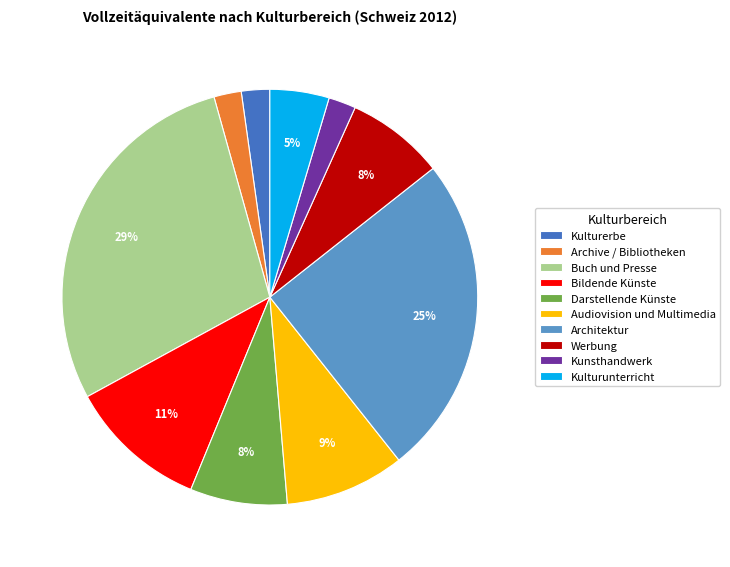

Which has a higher value, Architektur or Audiovision und Multimedia?

Architektur